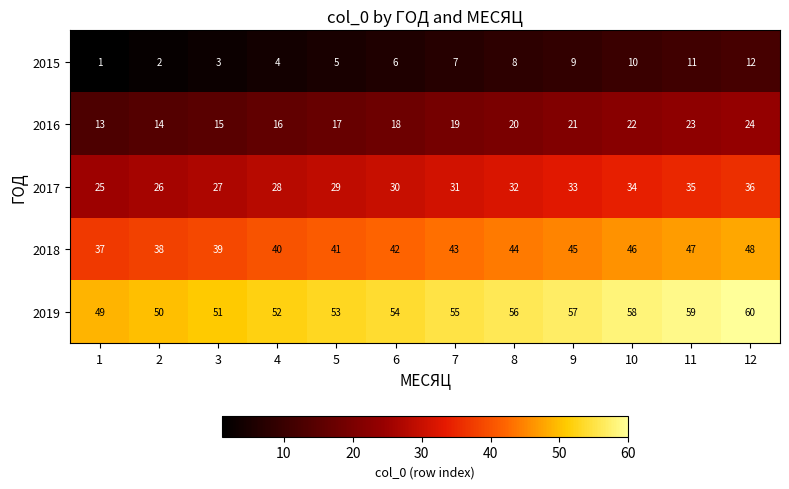

Rank the categories by 2018 value from highest to lowest.

12, 11, 10, 9, 8, 7, 6, 5, 4, 3, 2, 1